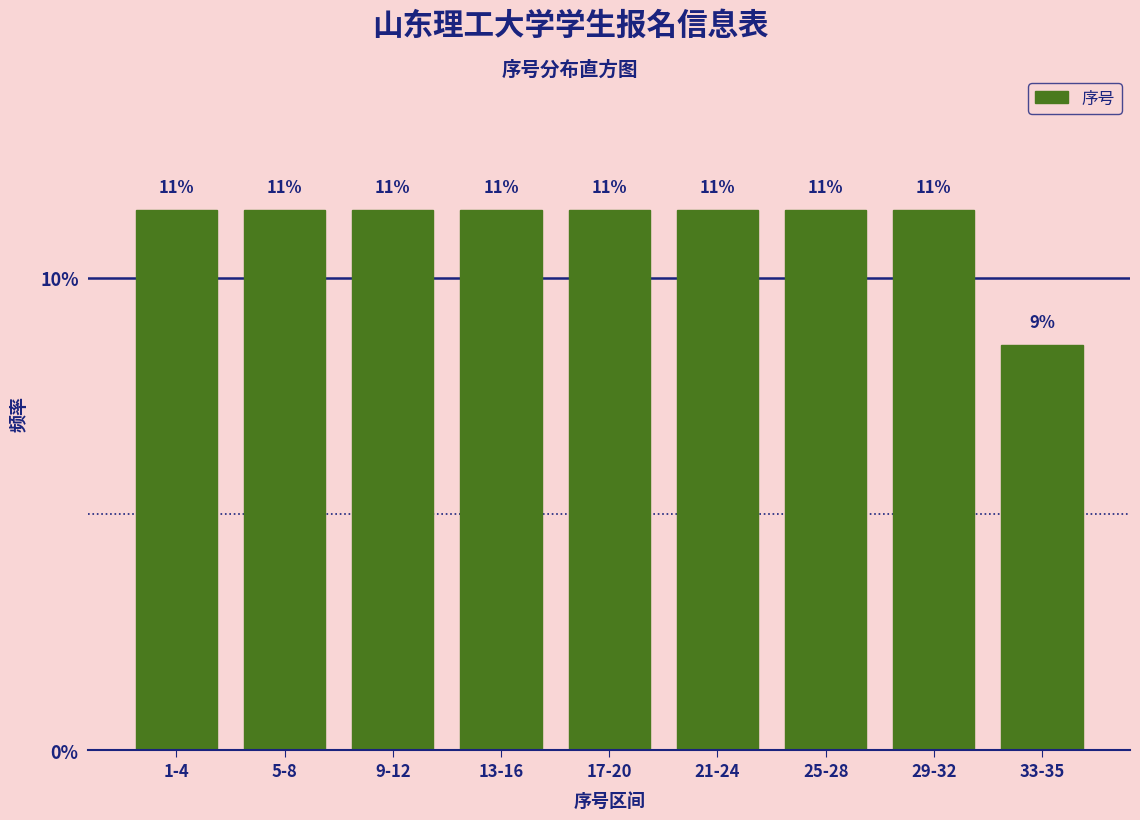

How many bars are there in total?

9